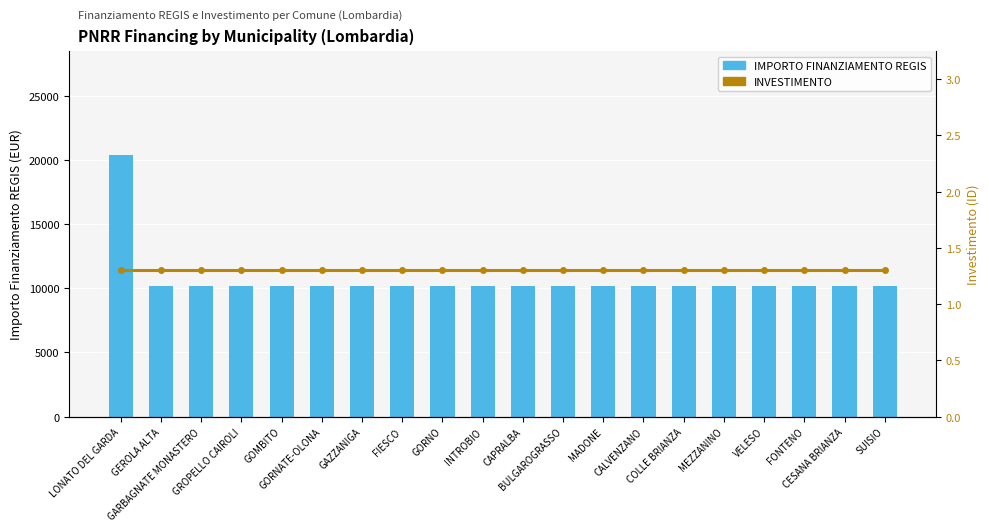

What is the total value across all series at FIESCO?

10173.3